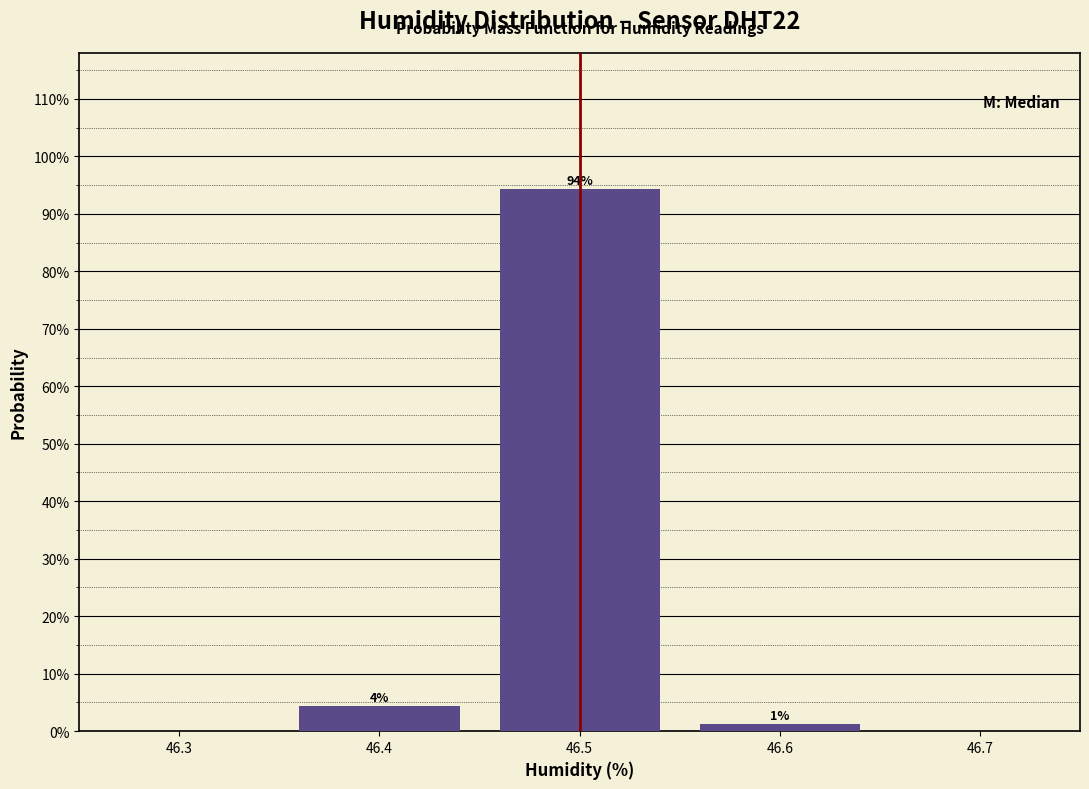

Does the chart contain any negative values?

No